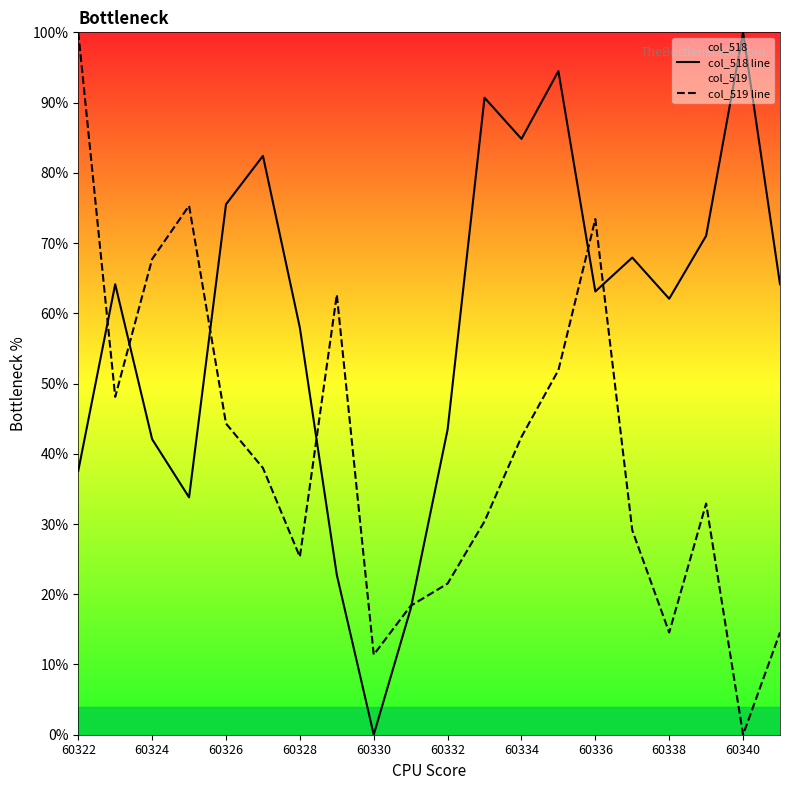

Is it true that col_518 line equals 100.0 at 60340?

True